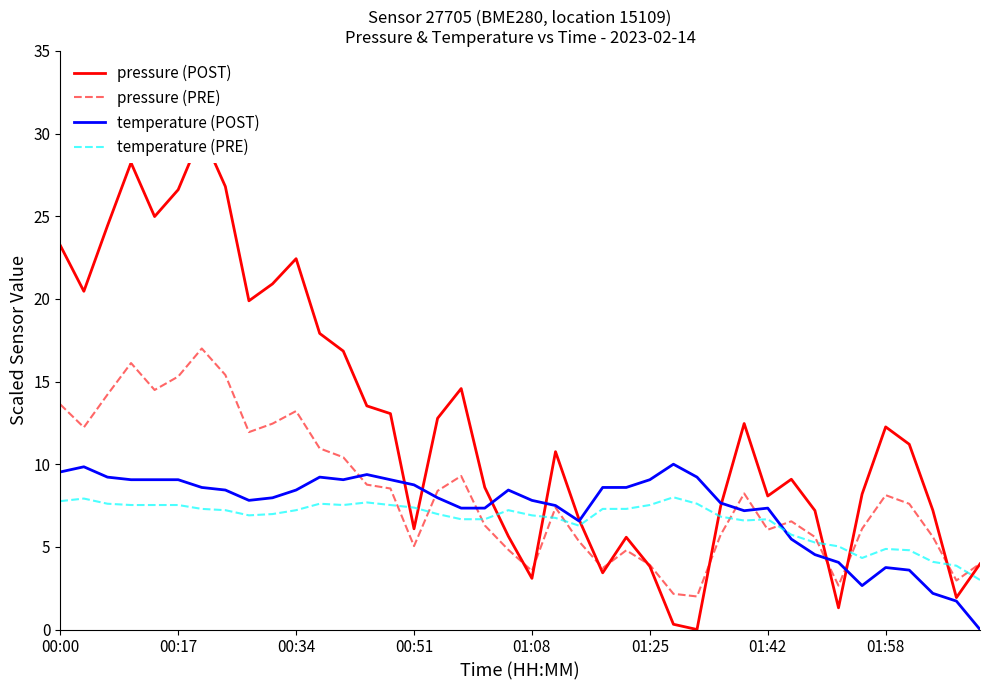

Where is pressure (PRE) nearest to the value 9?

13